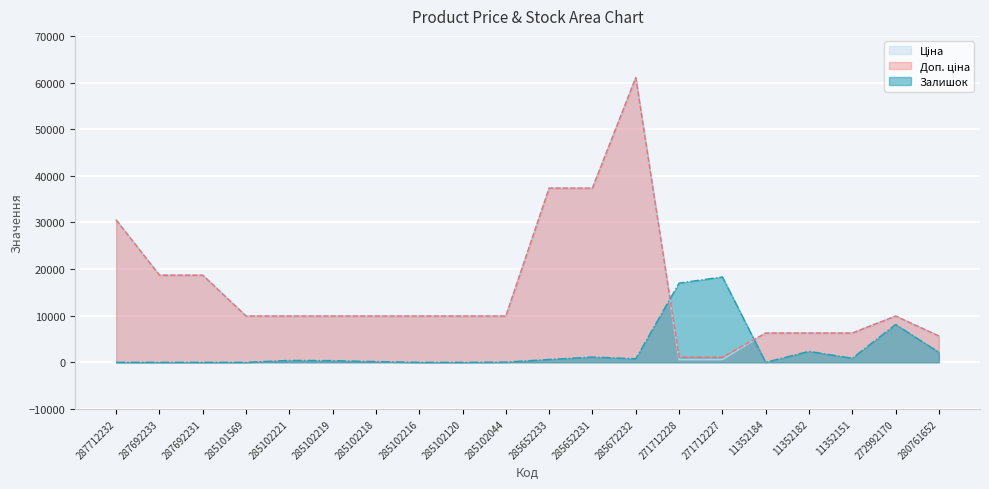

Between 287692231 and 285102221, which series saw the biggest shift?

Ціна